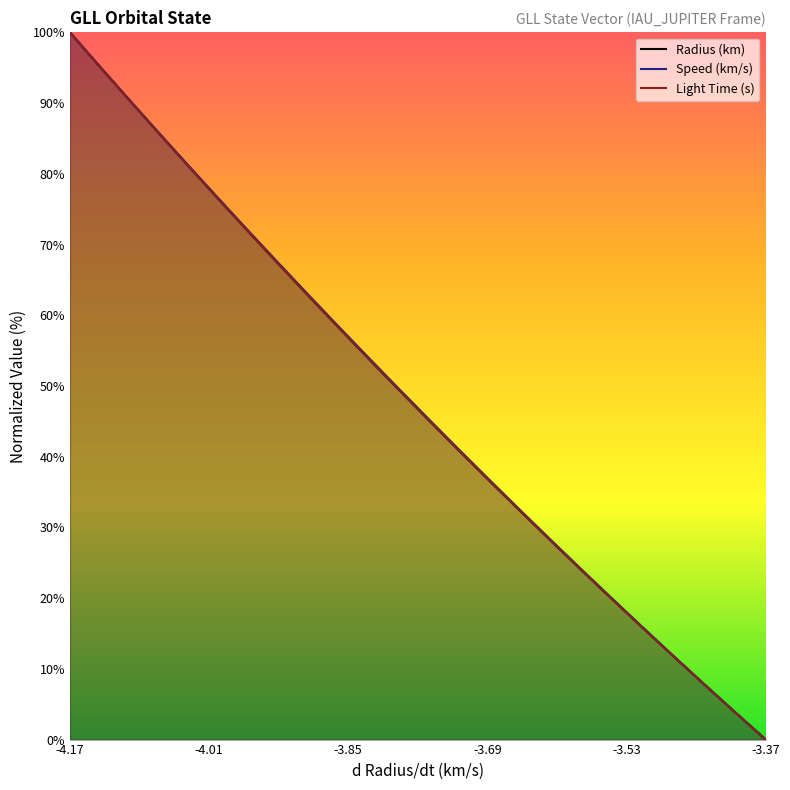

What position from the left is -3.53?

5